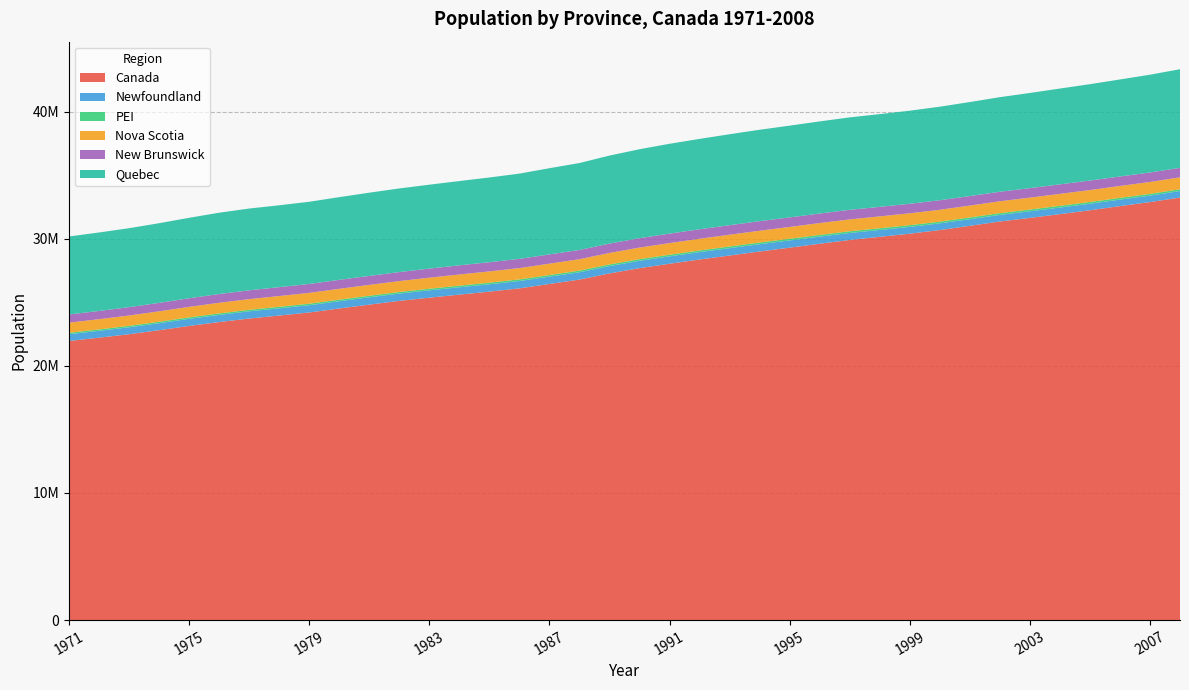

Reading right to left, extract all data points from this chart.

Canada: 33247118	32889025	32571174	32243753	31940655	31644028	31360079	31020902	30685730	30401286	30155173	29905948	29610218	29302311	29000663	28684764	28371264	28037420	27691138	27276781	26791747	26446601	26100278	25842116	25607053	25366451	25116942	24819915	24515667	24201544	23963203	23725843	23449808	23143275	22807969	22491777	22218463	21962032
Newfoundland: 511581	509055	510592	514332	517423	518459	519481	522046	527966	533329	539843	550911	559698	567397	574466	579977	580109	579644	577368	576551	574982	575242	576306	579275	580065	579164	573795	575302	572759	570075	567639	565348	562639	556496	549604	545561	539124	530854
PEI: 138749	137711	137867	138064	137680	137227	136880	136665	136470	136281	135804	136095	135737	134415	133437	132177	130827	130369	130404	130153	129289	128641	128436	127619	126563	125102	123588	123551	123735	122885	121684	119902	118648	117724	115962	114620	113460	112591
Nova Scotia: 935897	935115	937882	937926	939664	937717	935179	932494	933821	933784	931836	932402	931327	928120	926871	923925	919451	914969	910451	903841	897216	893606	889087	885848	877471	868289	859038	854871	852659	849396	844628	840028	835166	826549	818751	812386	802255	797294
New Brunswick: 746877	745433	745621	748057	749419	749441	749372	749820	750517	750601	750530	752511	752268	750943	750185	748812	748121	745567	740156	735129	730349	727768	725019	723287	720488	714842	707457	706438	706219	703158	699514	695843	689494	677008	664744	656720	648769	642471
Quebec: 7761725	7692916	7631966	7581476	7535590	7485753	7441656	7396456	7356951	7323250	7295935	7274611	7246897	7219219	7192403	7156537	7110010	7067396	6996986	6925128	6837077	6781984	6708170	6665802	6631220	6602976	6580631	6547207	6505997	6465996	6440459	6433133	6396761	6330303	6268571	6213149	6174216	6137305